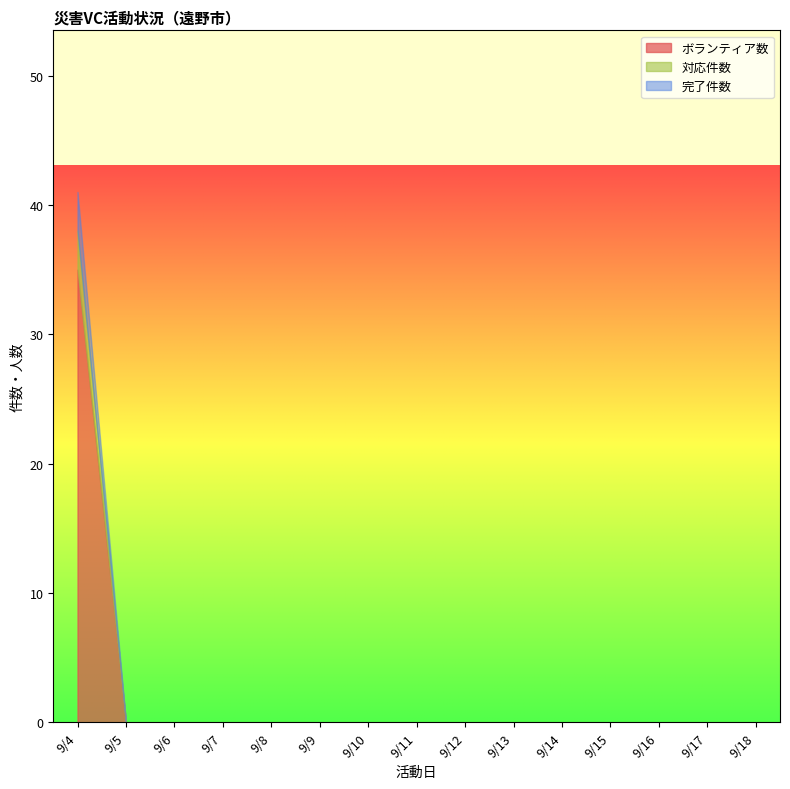

Rank the categories by 完了件数 value from highest to lowest.

9/4, 9/5, 9/6, 9/7, 9/8, 9/9, 9/10, 9/11, 9/12, 9/13, 9/14, 9/15, 9/16, 9/17, 9/18